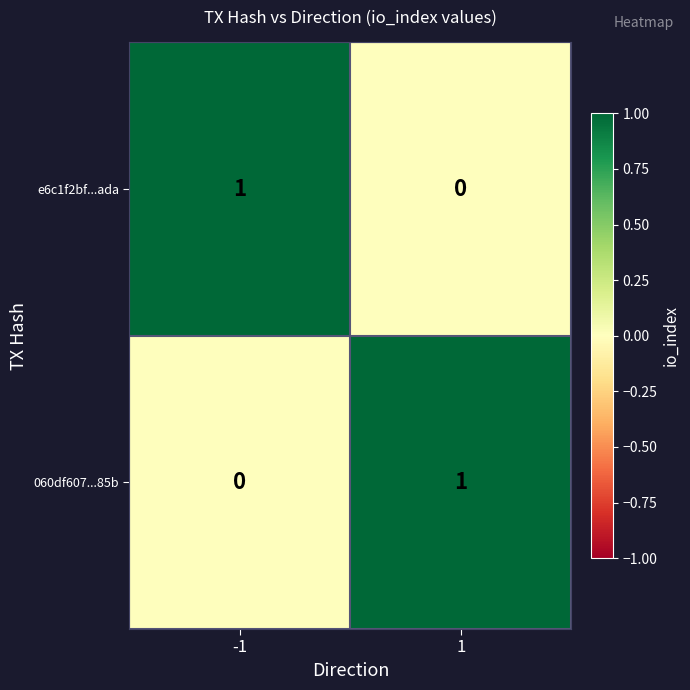

At 1, list the series in order from largest to smallest.

060df607...85b, e6c1f2bf...ada